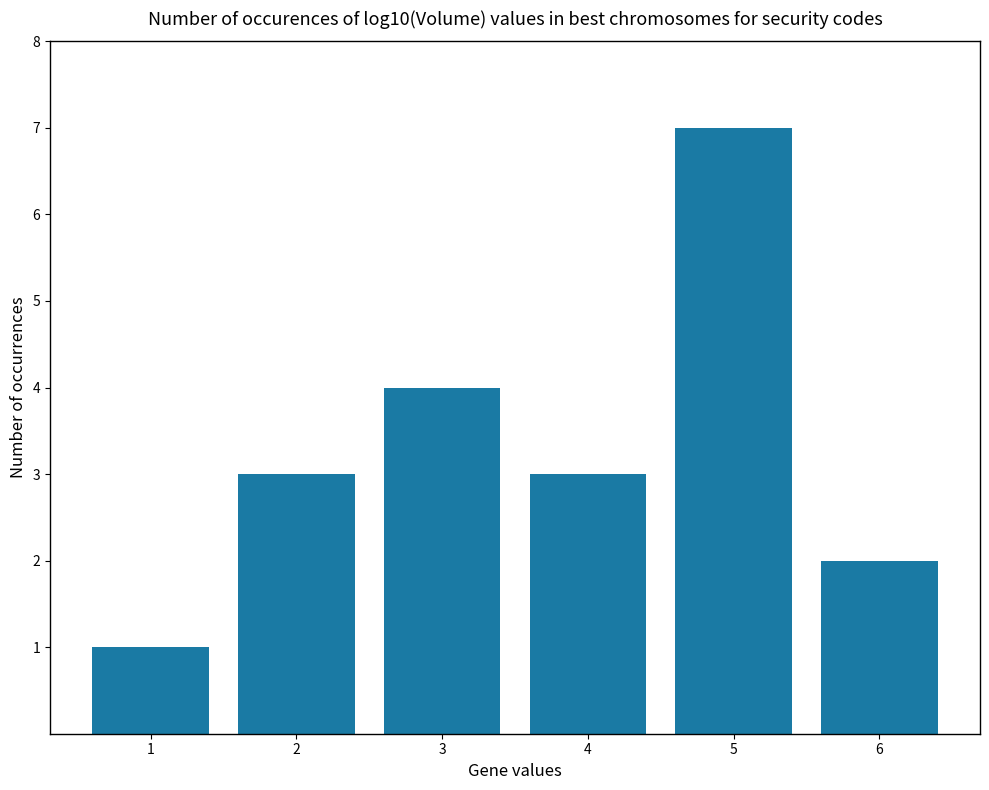

Reading left to right, list all the values displayed in this chart.

1=1	2=3	3=4	4=3	5=7	6=2